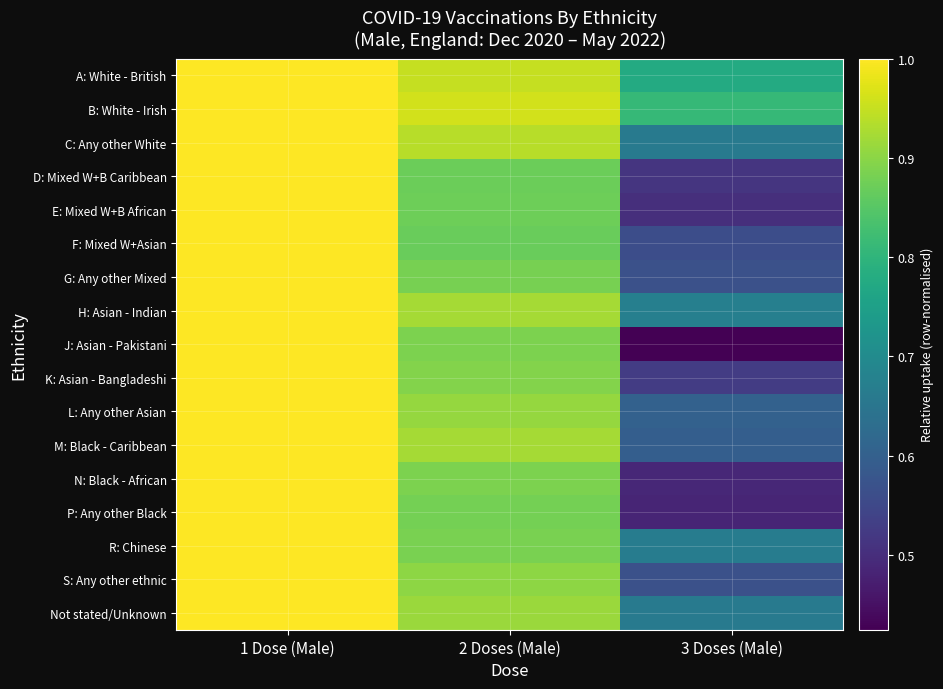

At how many categories does at least one series exceed 0?

3